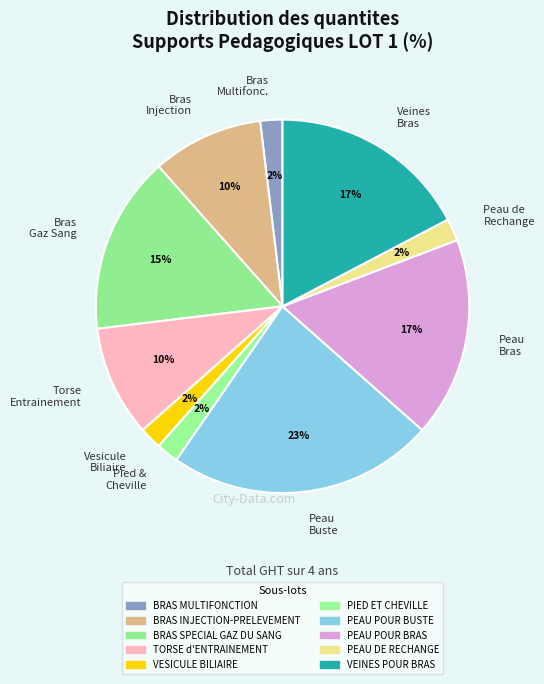

What percentage is the Bras Injection slice, to the nearest percent?

10%